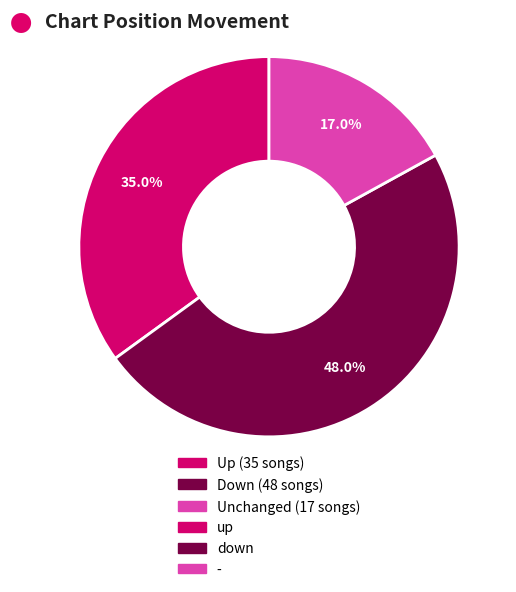

Is there any slice that represents more than half of the pie?

No